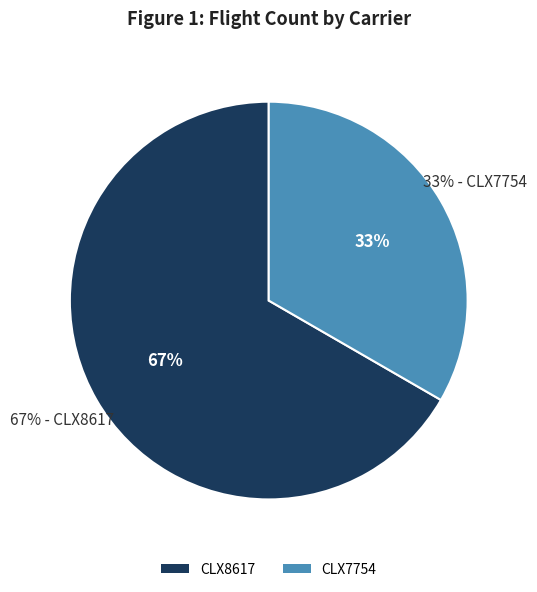

To the nearest percent, what is the combined percentage of CLX8617 and CLX7754?

100%